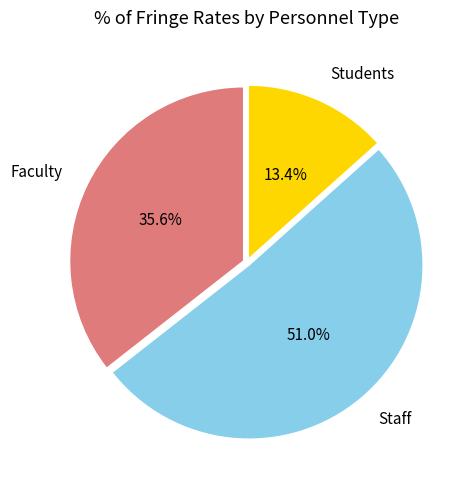

Count the number of slices in the pie.

3